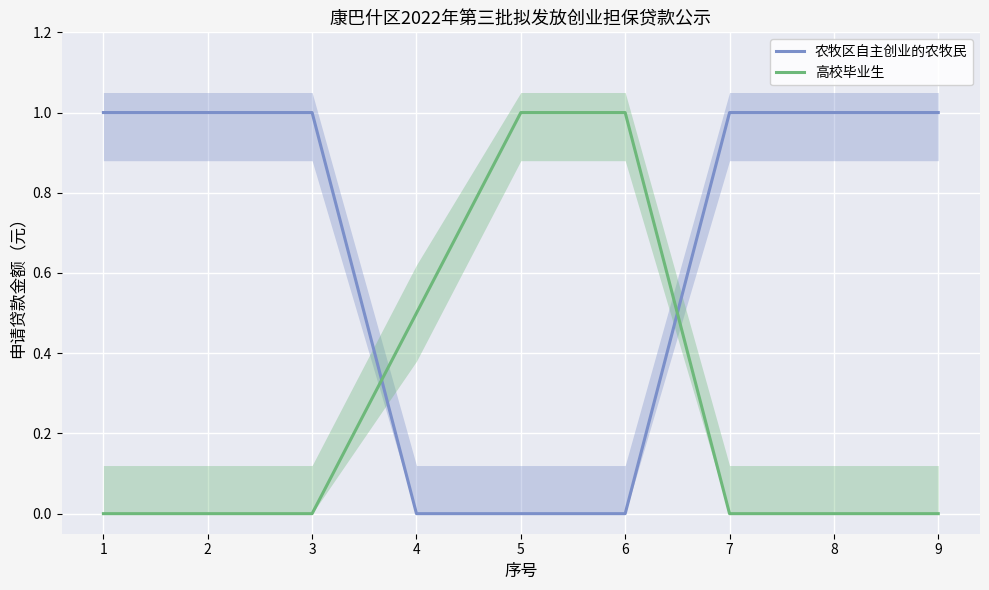

True or false: 高校毕业生 has a value of 0.0 at 8.

True